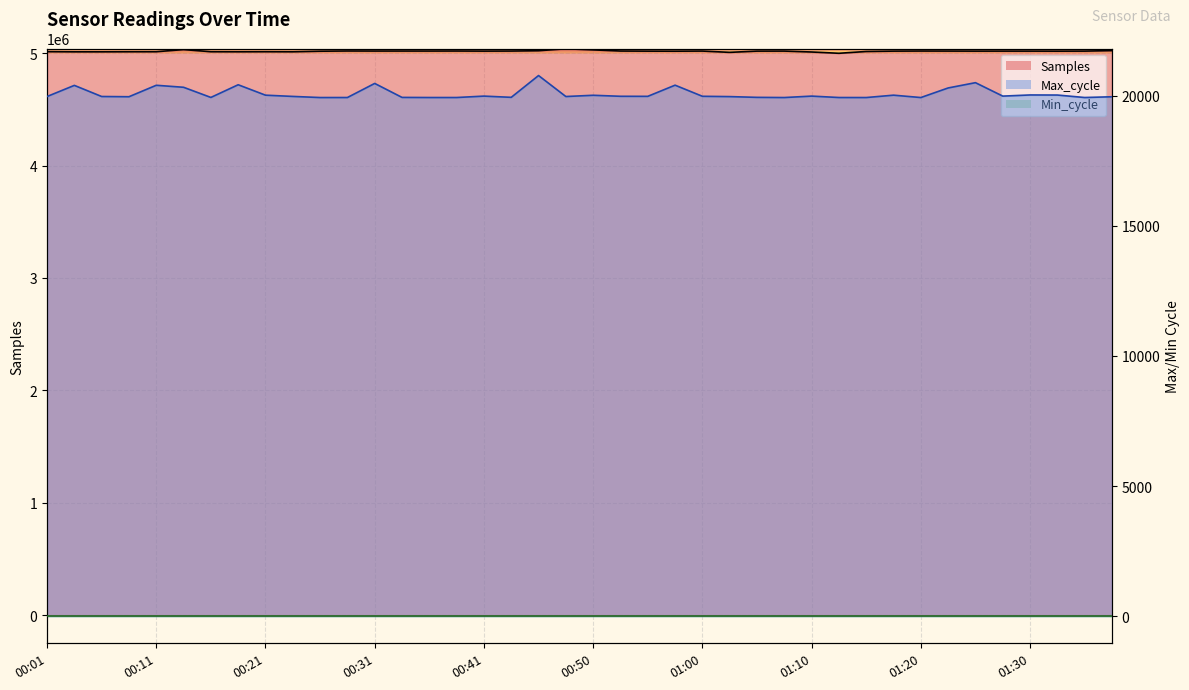

Which series has the widest spread of values?

Max_cycle